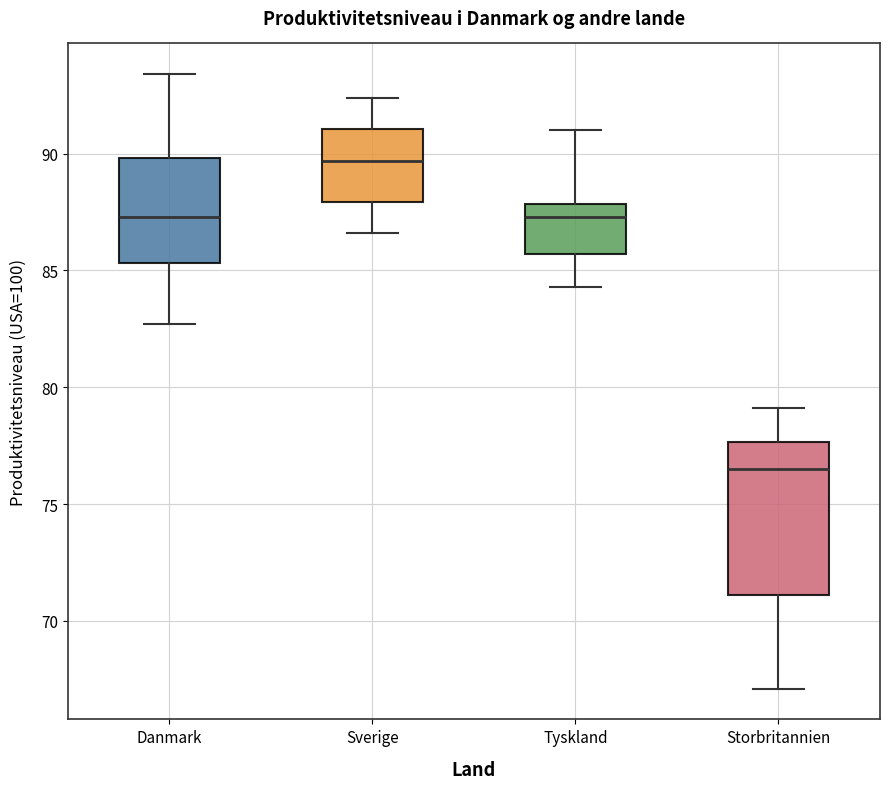

Which box is the tallest, from its lower edge to its upper edge?

Storbritannien